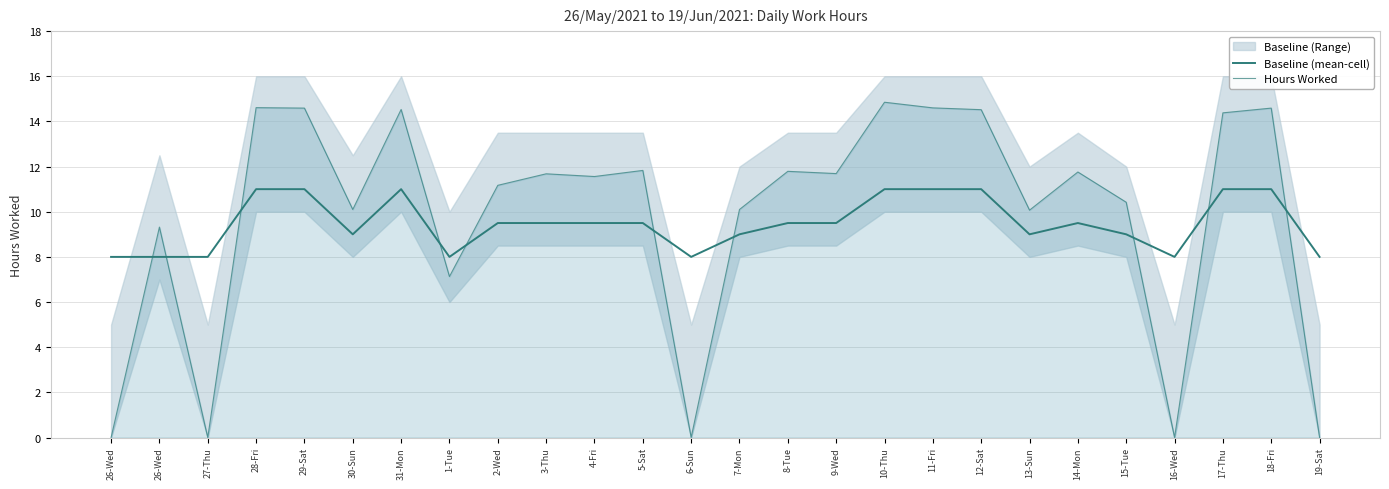

What is the label of the 13th point from the left?

6-Sun